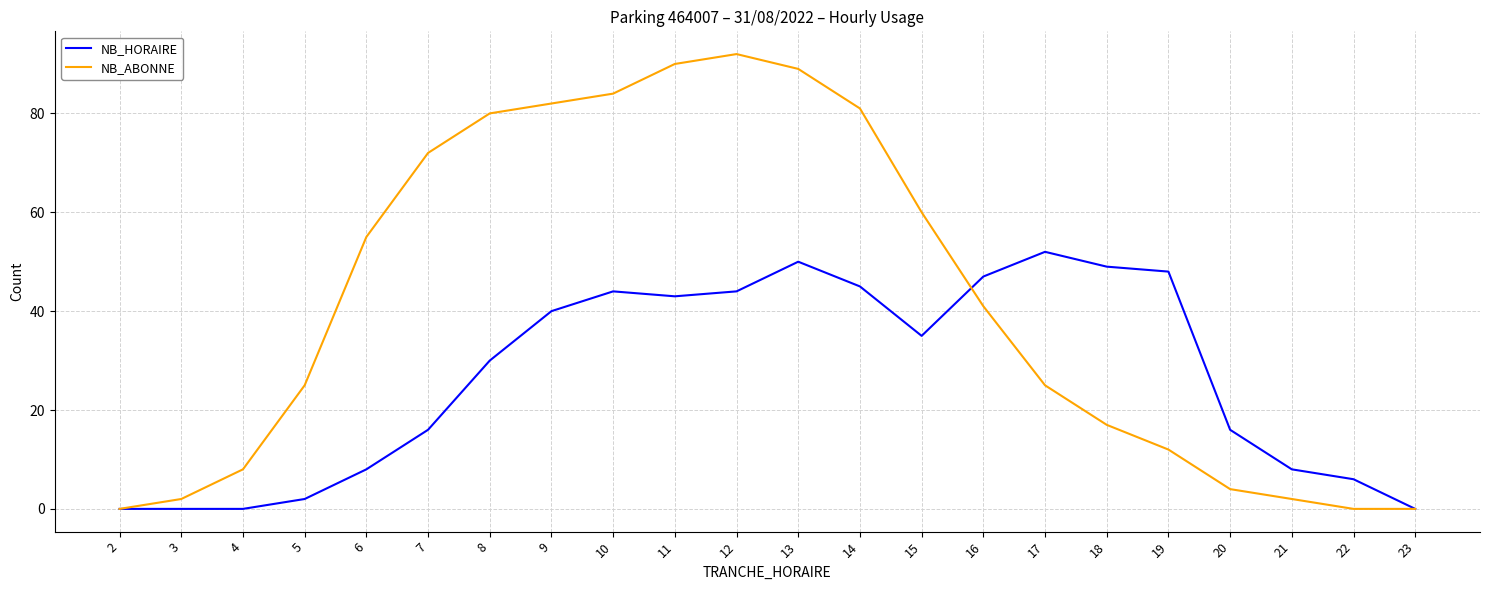

List the series in order of their overall mean, lowest first.

NB_HORAIRE, NB_ABONNE